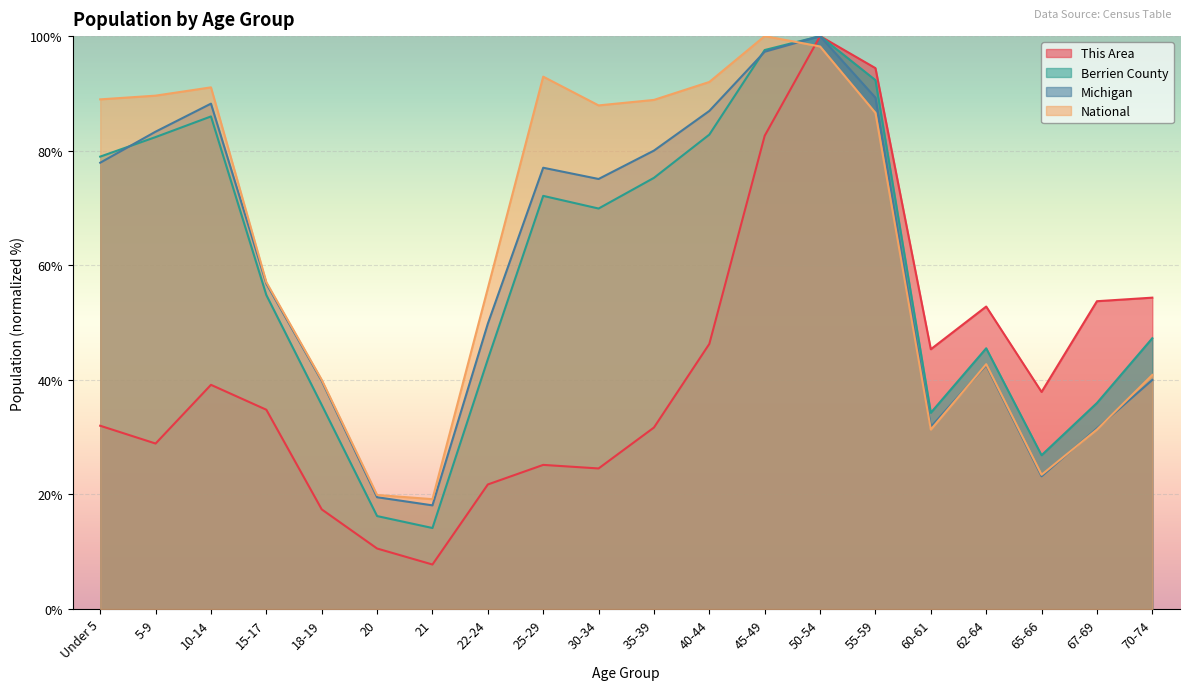

What is the sum of all Michigan values?

1208.0